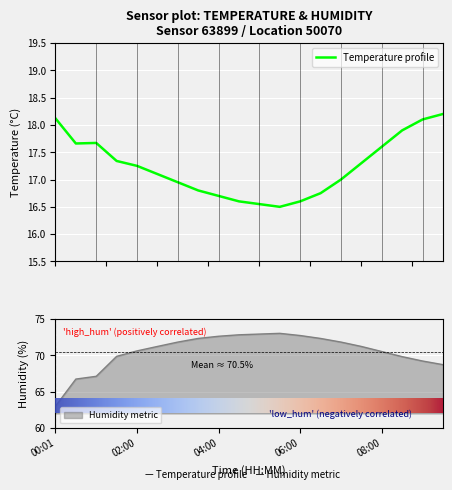

True or false: humidity and temperature cross at least once.

False